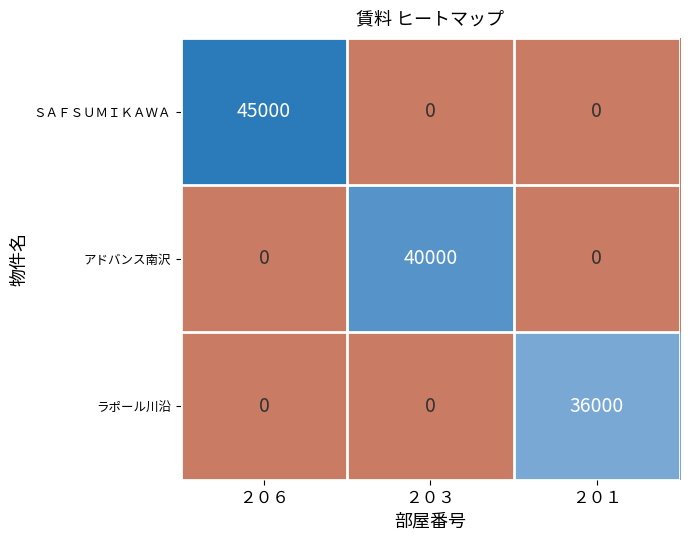

The value of ラポール川沿 at ２０１ is 36000. True or false?

True